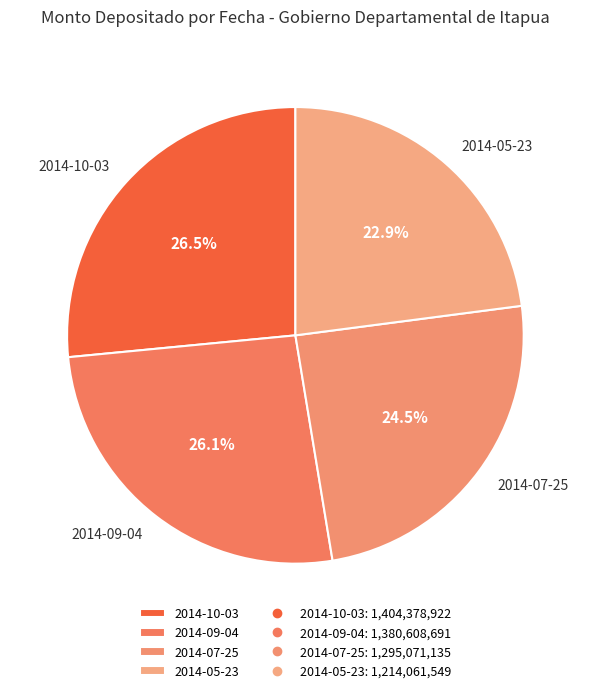

To the nearest percent, what portion does 2014-05-23 represent?

23%